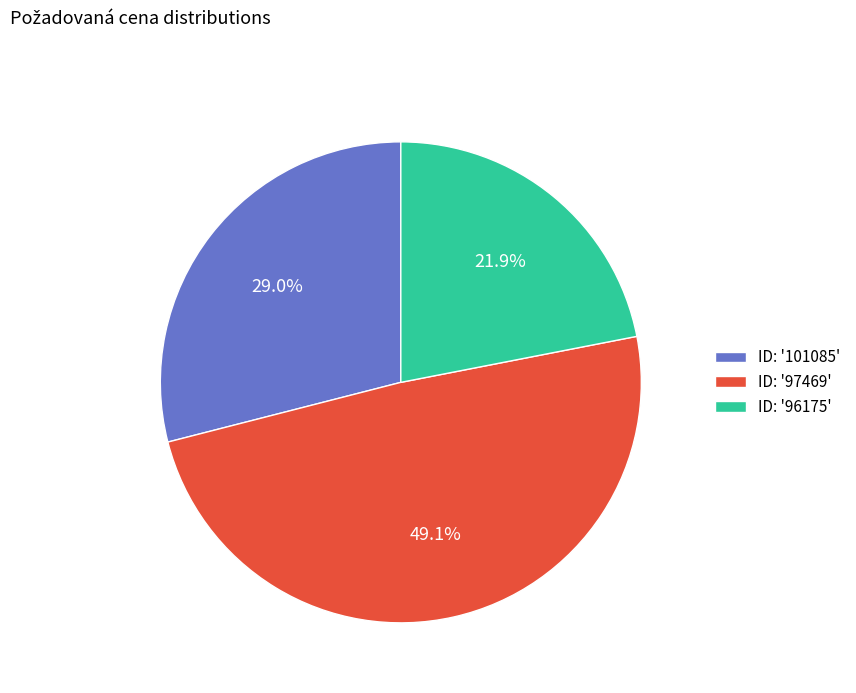

How many slices are in this pie chart?

3